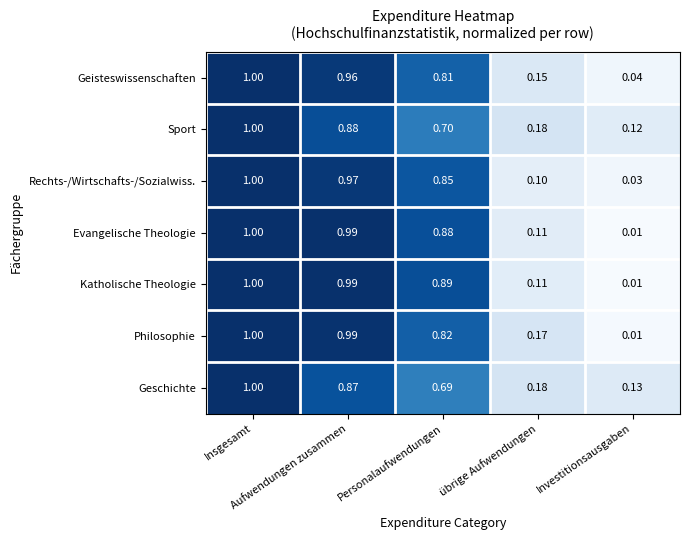

Which series has the largest total across all categories?

Katholische Theologie